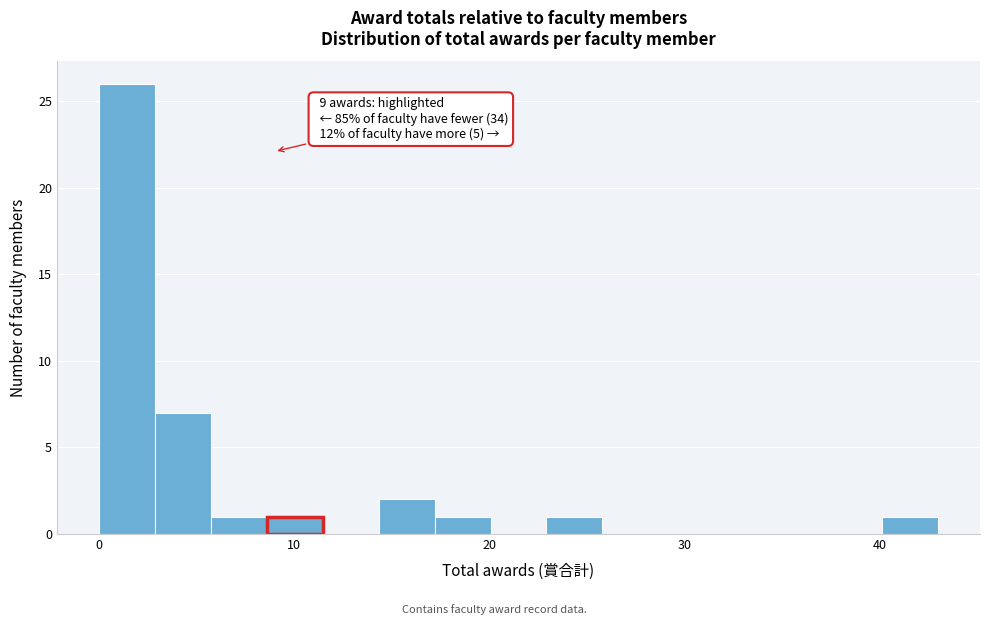

Around what value on the x-axis is the tallest bar? Give the approximate position of its centre, as read against the axis.

1